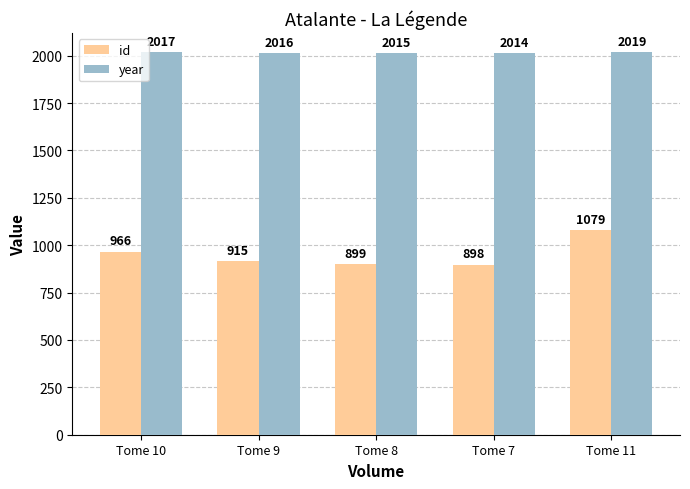

What are all the series names shown in the legend?

id, year